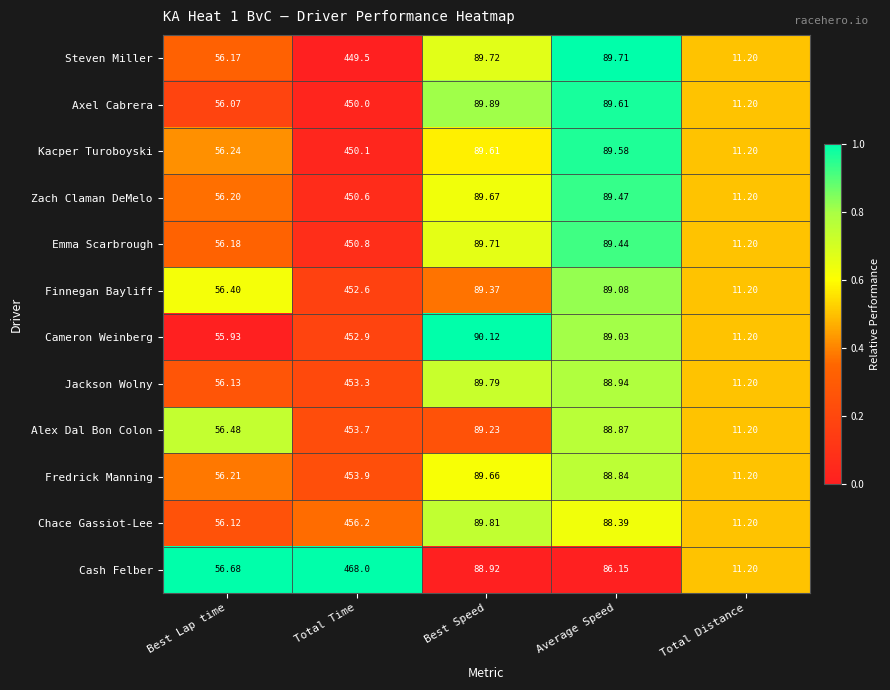

What is the difference between the highest and lowest values at Best Speed?

1.2